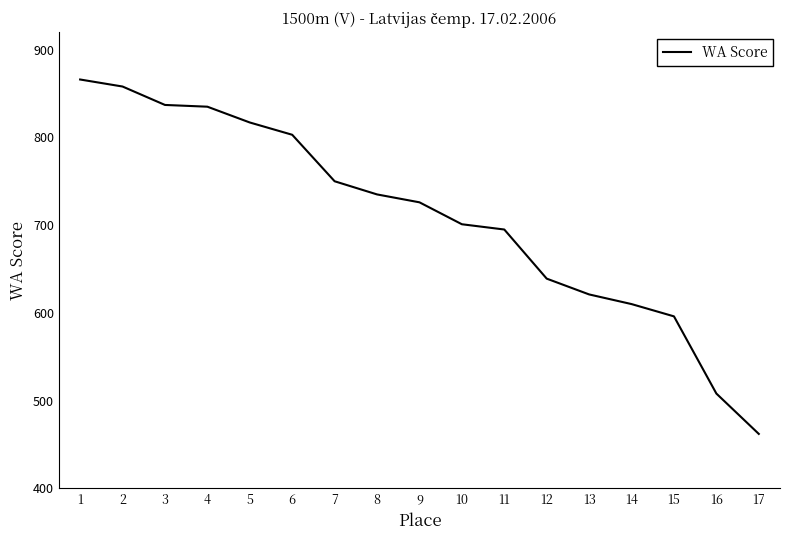

Where does the data first go above 726?

1